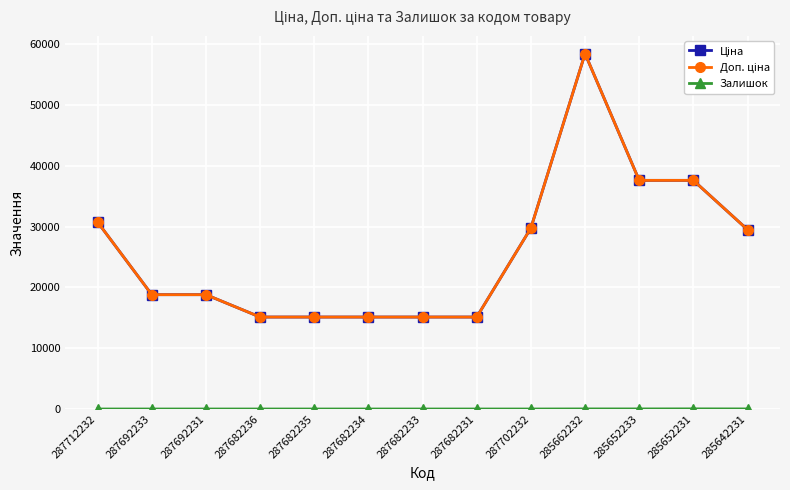

How many lines are shown in the chart?

3